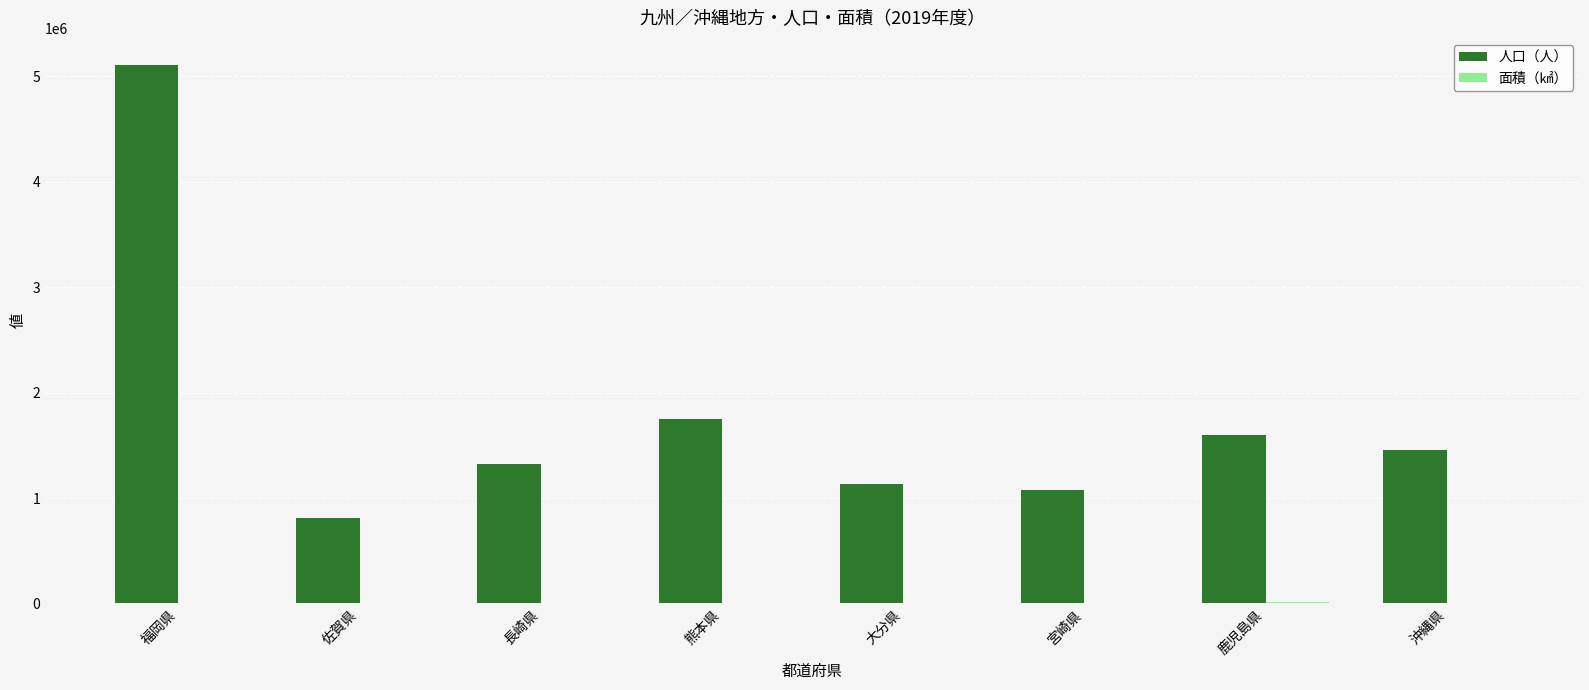

How many distinct data groups are displayed?

2